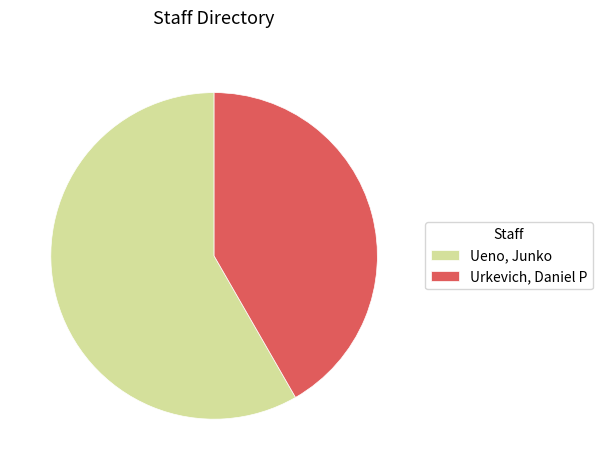

Combined, do Ueno, Junko and Urkevich, Daniel P account for over 50%?

Yes